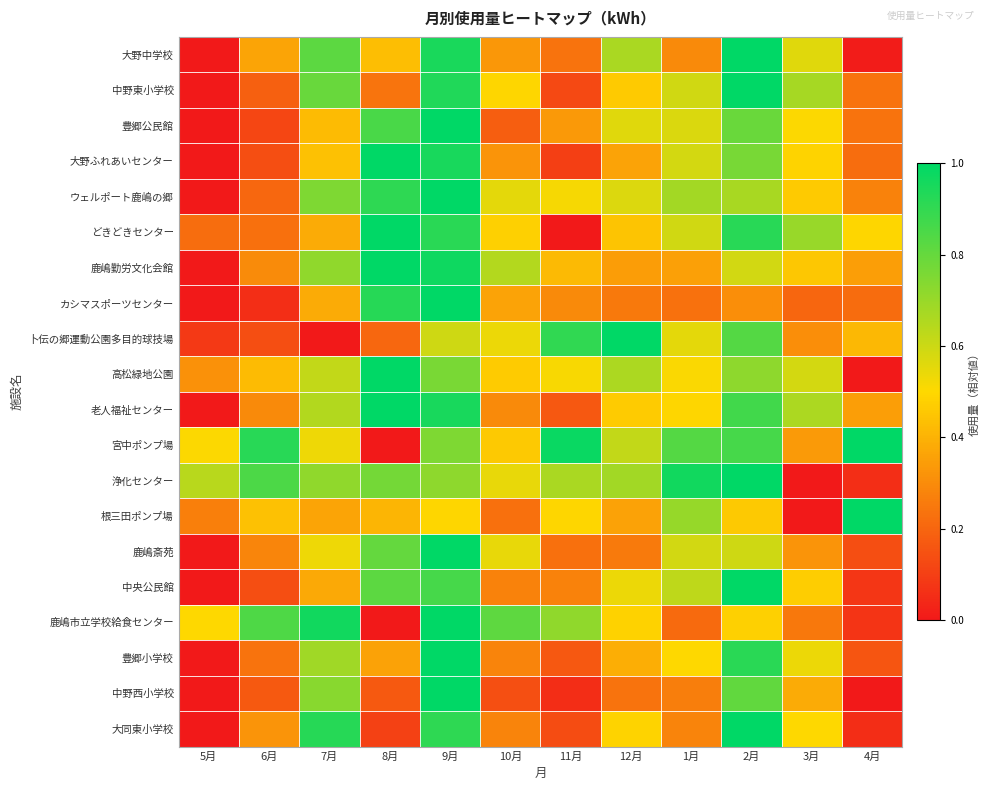

At how many categories does at least one series exceed 0?

12